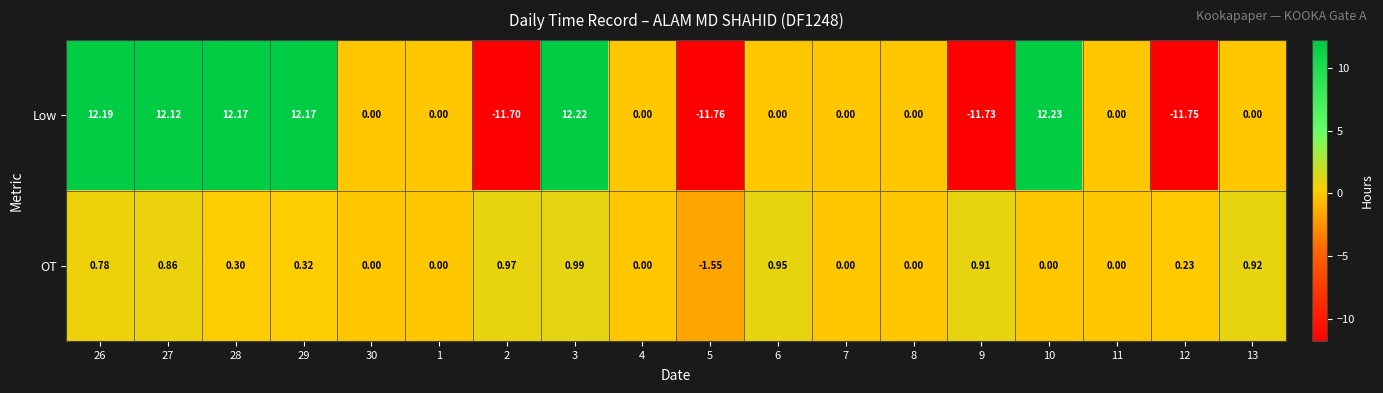

Rank the series at 27 from lowest to highest value.

OT, Low